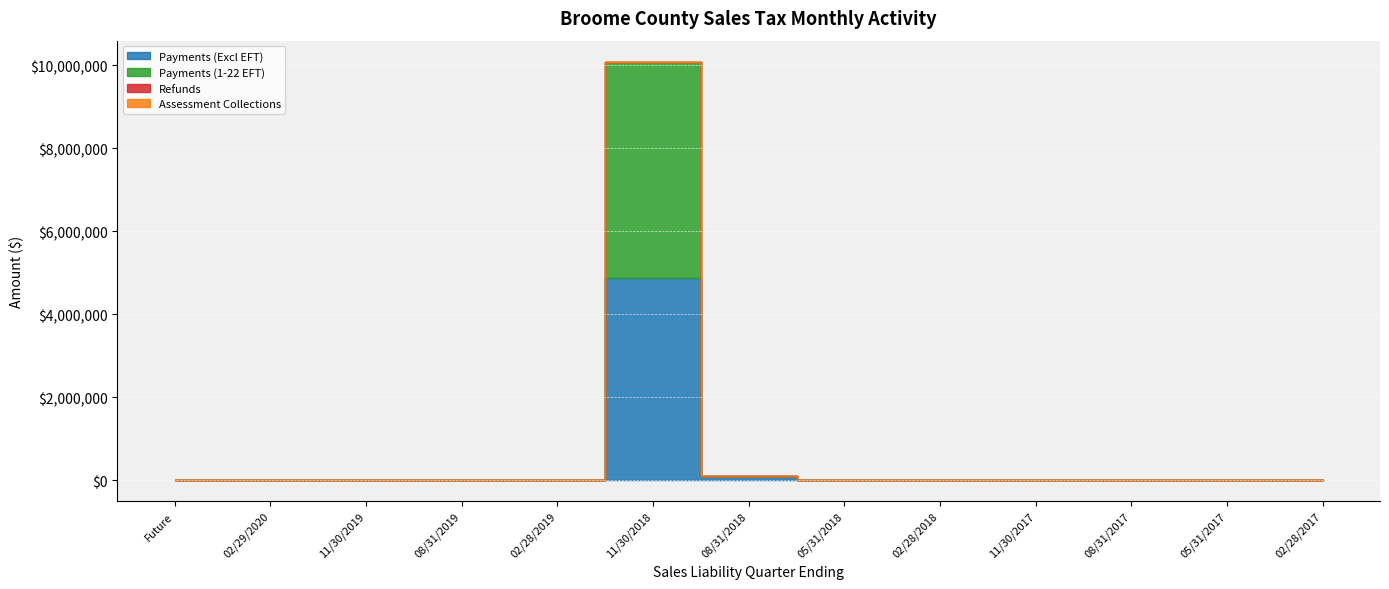

Reading left to right, list all the values displayed in this chart.

Payments (Excl EFT): 0.0	0.0	4.1	0.0	1679.9	4868551.8	105087.3	5207.0	2254.0	2004.1	1553.0	625.2	686.6
Payments (1-22 EFT): 0.0	0.0	0.0	0.0	0.0	5216777.7	197.9	0.0	0.0	0.0	0.0	0.0	0.0
Refunds: 0.0	0.0	0.0	0.0	-0.2	-232.2	-15993.5	-42033.9	-814.8	-893.5	-1290.2	-119.3	-262.3
Assessment Collections: 0.0	0.0	0.0	0.0	-0.2	56.7	-1658.0	0.0	-1.2	0.0	0.0	0.0	0.0